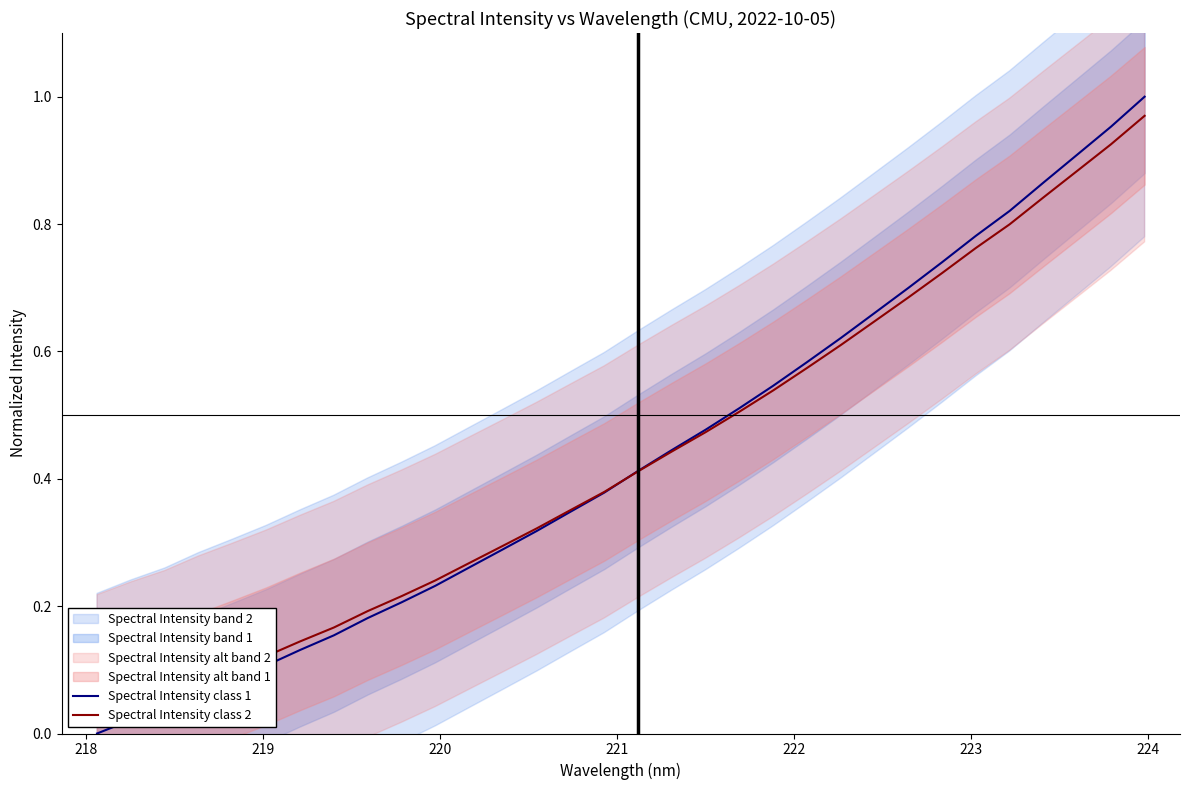

What is the value of the Spectral Intensity class 1 point at the 8th from the left?

0.2